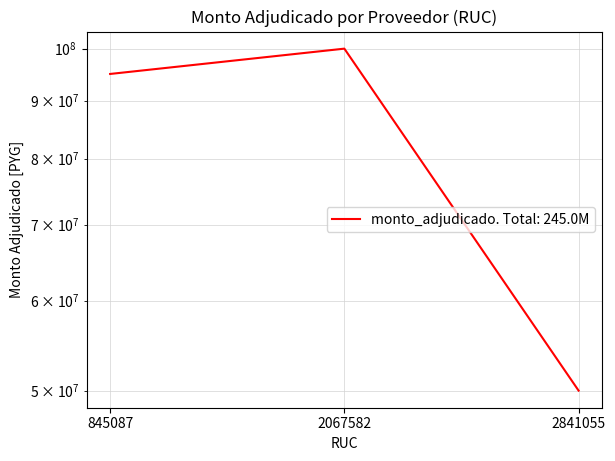

What is the greatest value displayed?

100000000